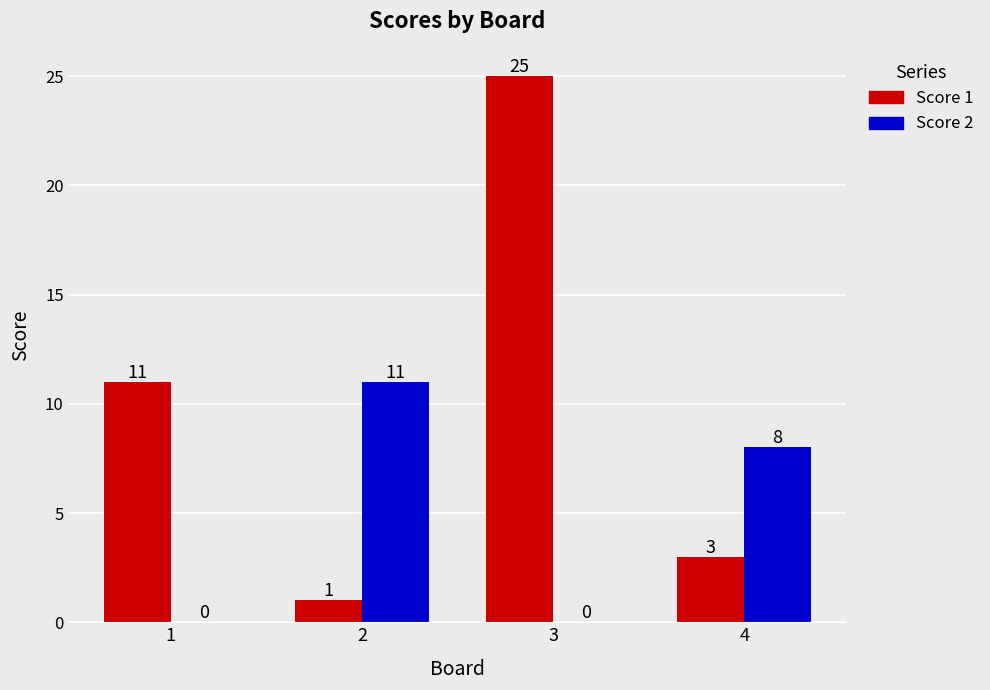

True or false: Score 1 has a value of 37 at 3.

False